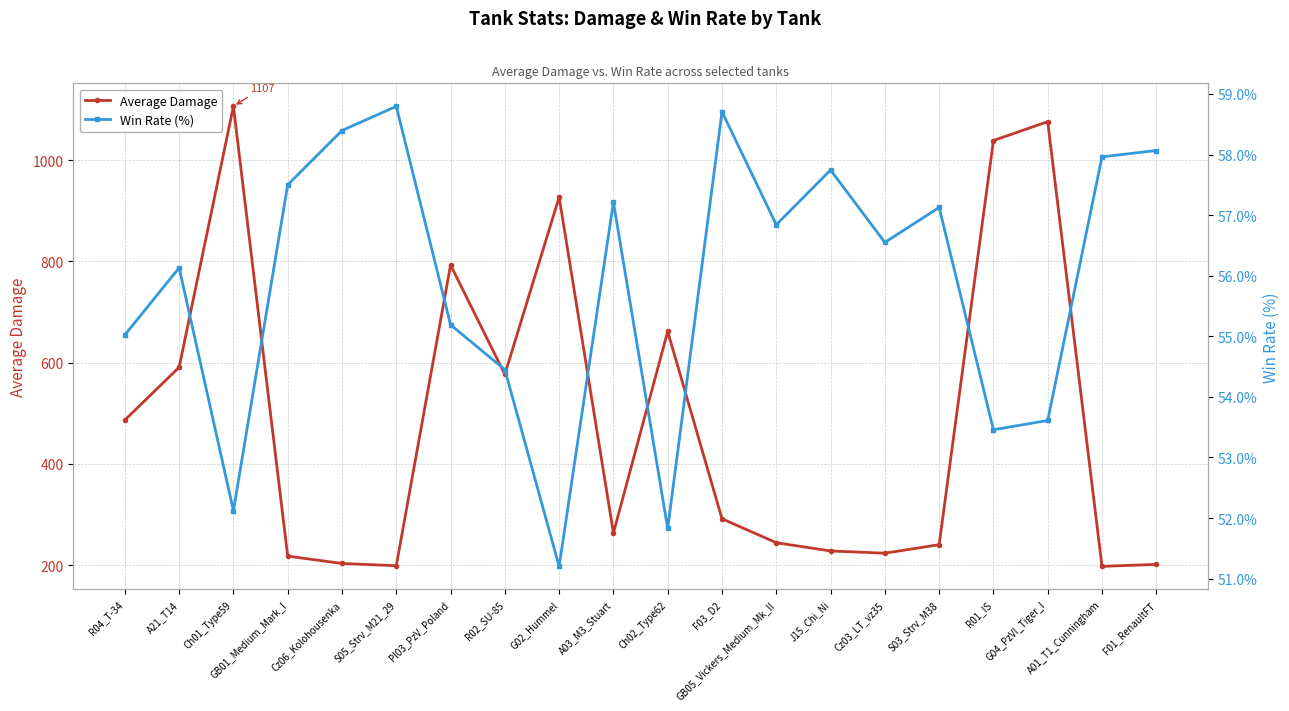

Reading left to right, what are all the values shown in this chart?

Average Damage: R04_T-34=486.7	A21_T14=590.9	Ch01_Type59=1106.5	GB01_Medium_Mark_I=217.6	Cz06_Kolohousenka=203.2	S05_Strv_M21_29=198.7	Pl03_PzV_Poland=793.0	R02_SU-85=576.8	G02_Hummel=927.1	A03_M3_Stuart=263.5	Ch02_Type62=661.7	F03_D2=291.4	GB05_Vickers_Medium_Mk_II=244.2	J15_Chi_Ni=227.9	Cz03_LT_vz35=223.4	S03_Strv_M38=240.3	R01_IS=1038.9	G04_PzVI_Tiger_I=1076.2	A01_T1_Cunningham=197.4	F01_RenaultFT=201.3
Win Rate (%): R04_T-34=55.0	A21_T14=56.1	Ch01_Type59=52.1	GB01_Medium_Mark_I=57.5	Cz06_Kolohousenka=58.4	S05_Strv_M21_29=58.8	Pl03_PzV_Poland=55.2	R02_SU-85=54.5	G02_Hummel=51.2	A03_M3_Stuart=57.2	Ch02_Type62=51.8	F03_D2=58.7	GB05_Vickers_Medium_Mk_II=56.8	J15_Chi_Ni=57.7	Cz03_LT_vz35=56.5	S03_Strv_M38=57.1	R01_IS=53.5	G04_PzVI_Tiger_I=53.6	A01_T1_Cunningham=58.0	F01_RenaultFT=58.1